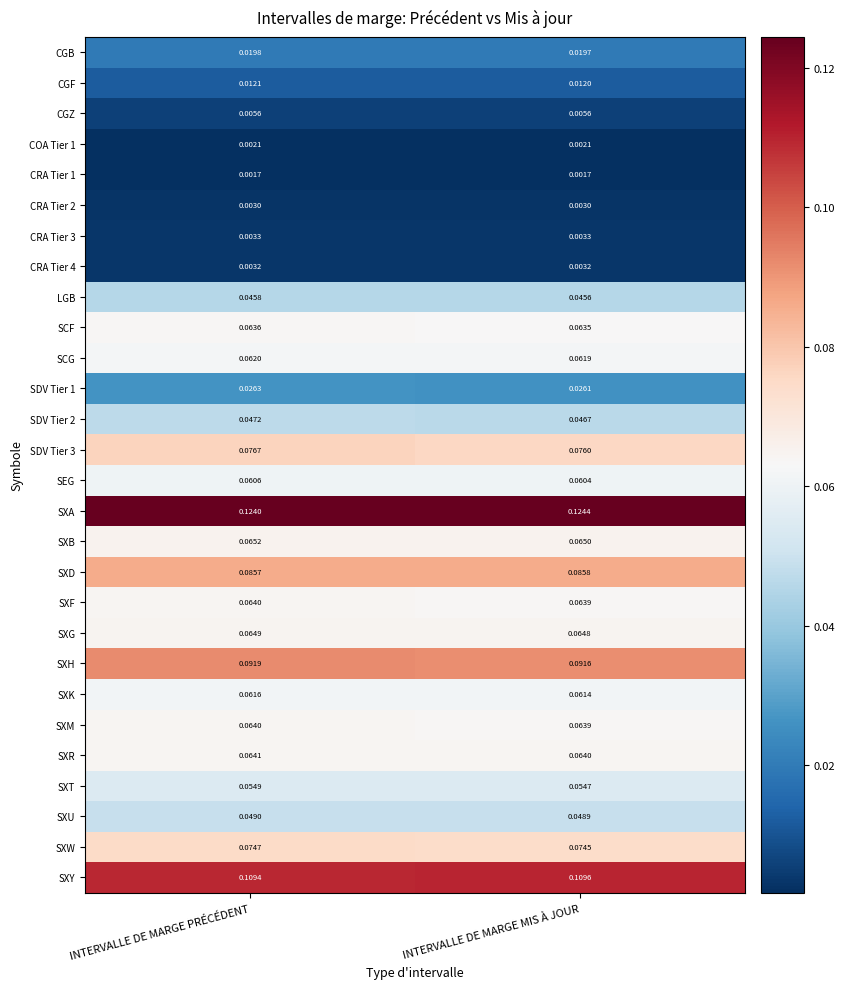

Which series changed the most between INTERVALLE DE MARGE PRÉCÉDENT and INTERVALLE DE MARGE MIS À JOUR?

SDV Tier 3